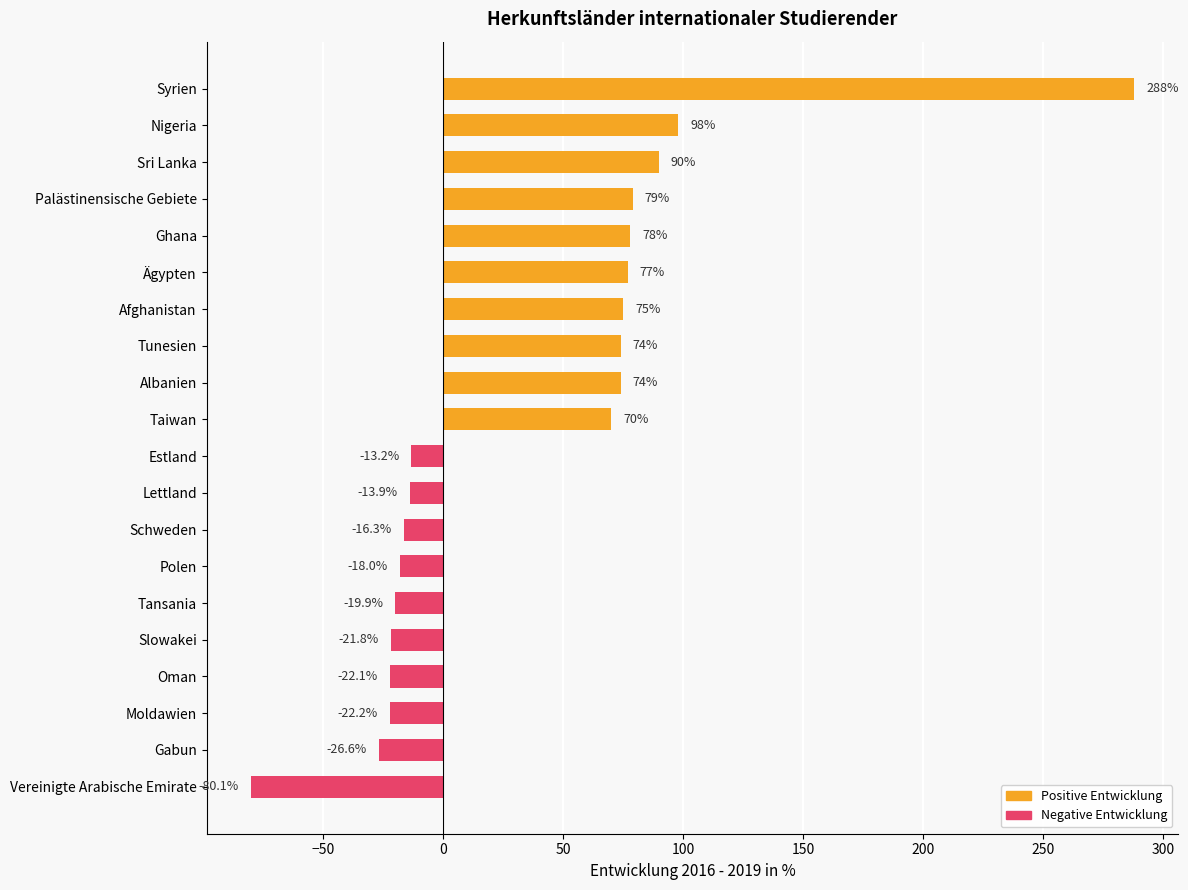

What is the minimum value shown in the chart?

-80.1